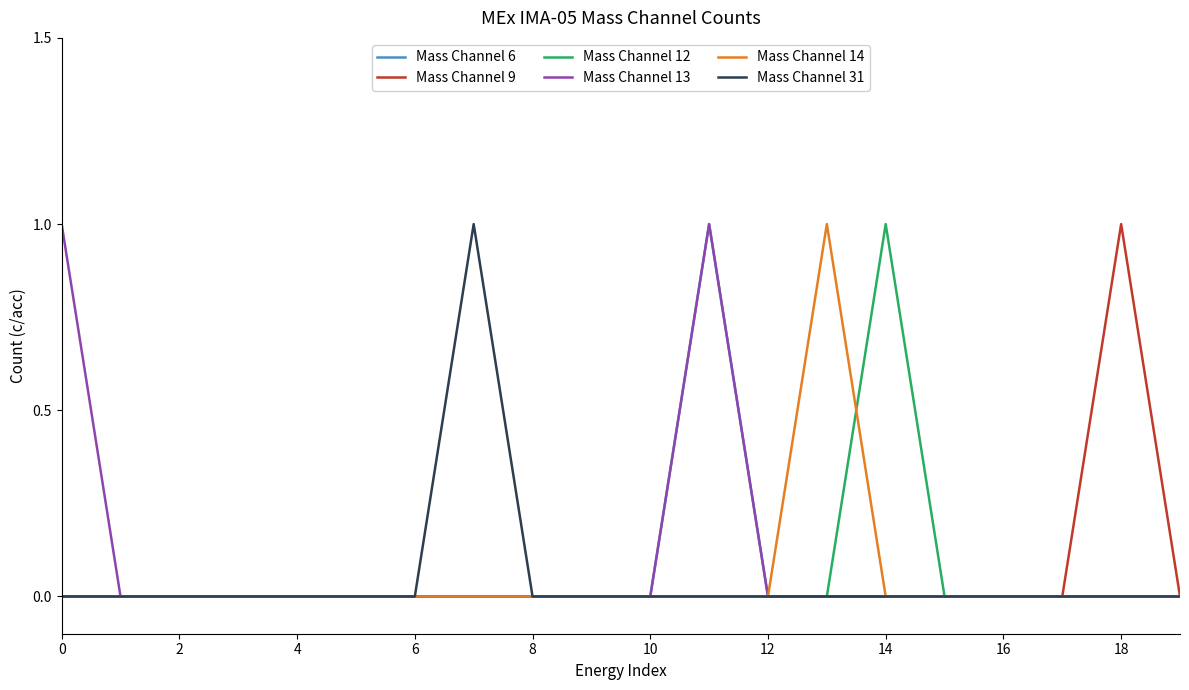

What is the greatest value displayed?

1